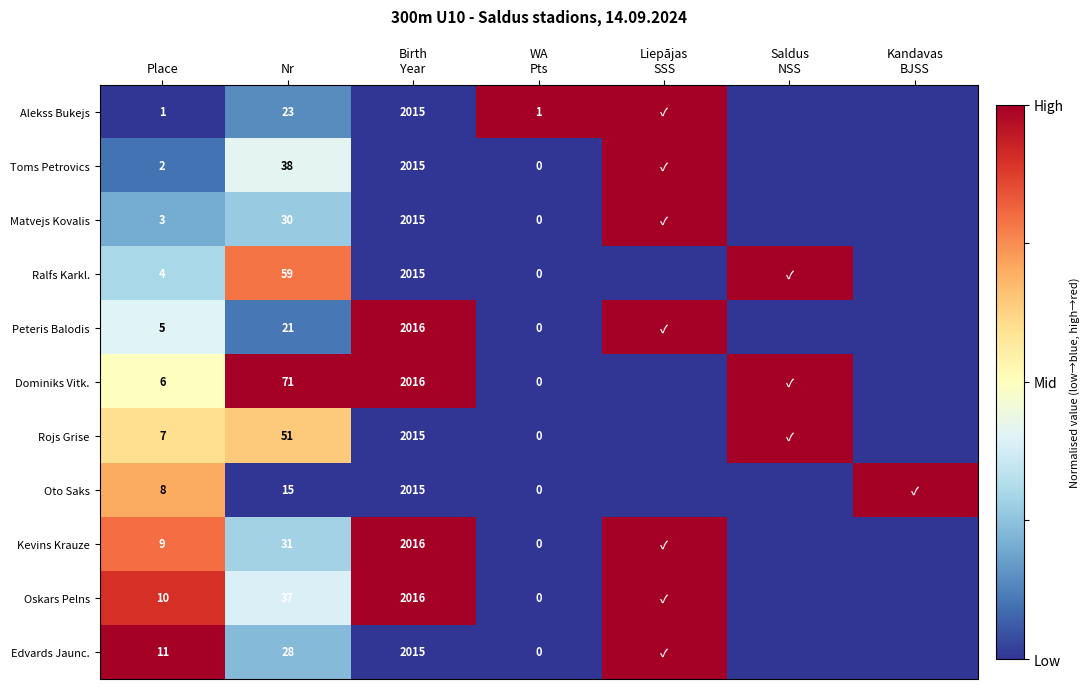

What is the total value across all series at Place?

66